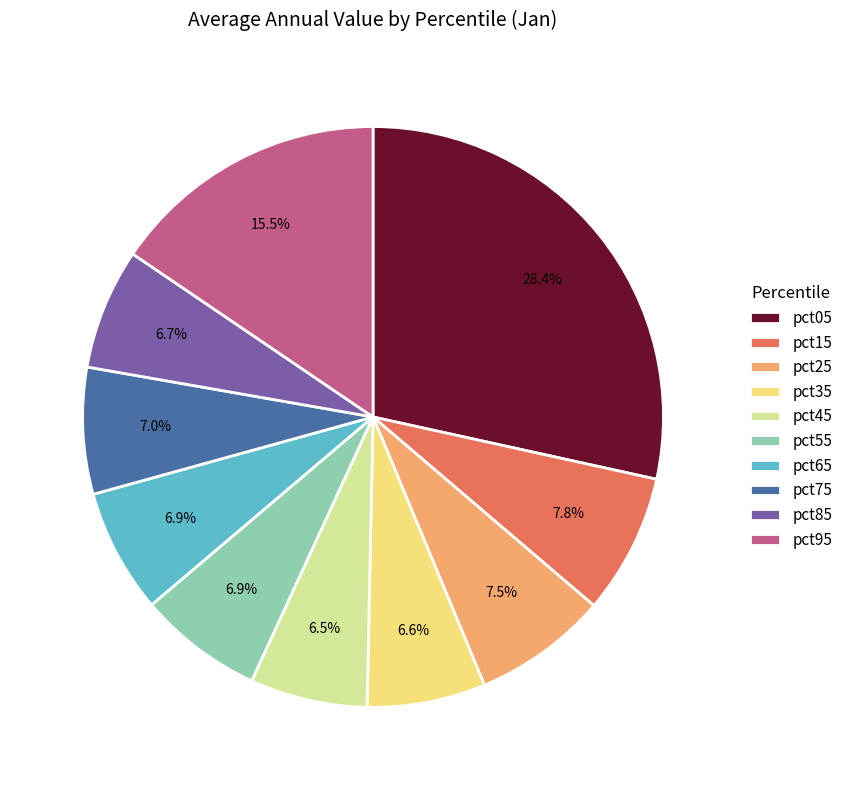

Count the number of slices in the pie.

10